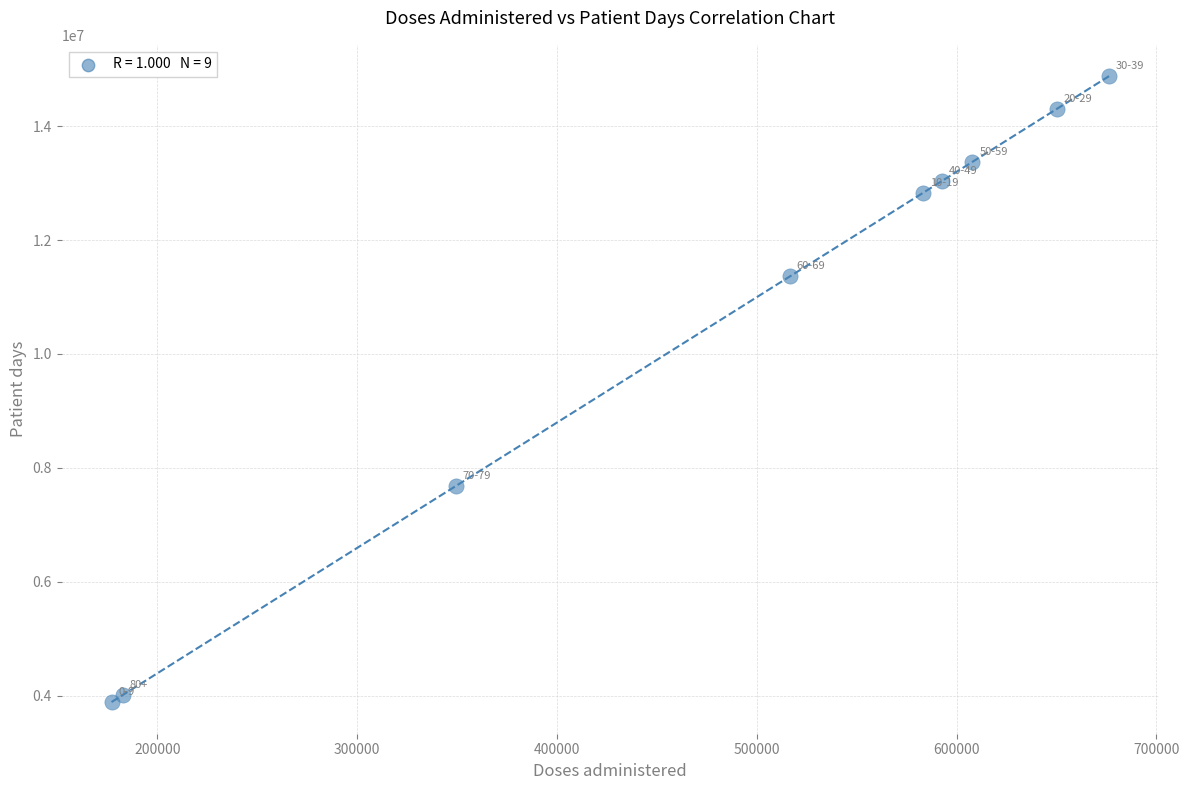

What Y value in the scatter plot is closest to 9379085?

7682359